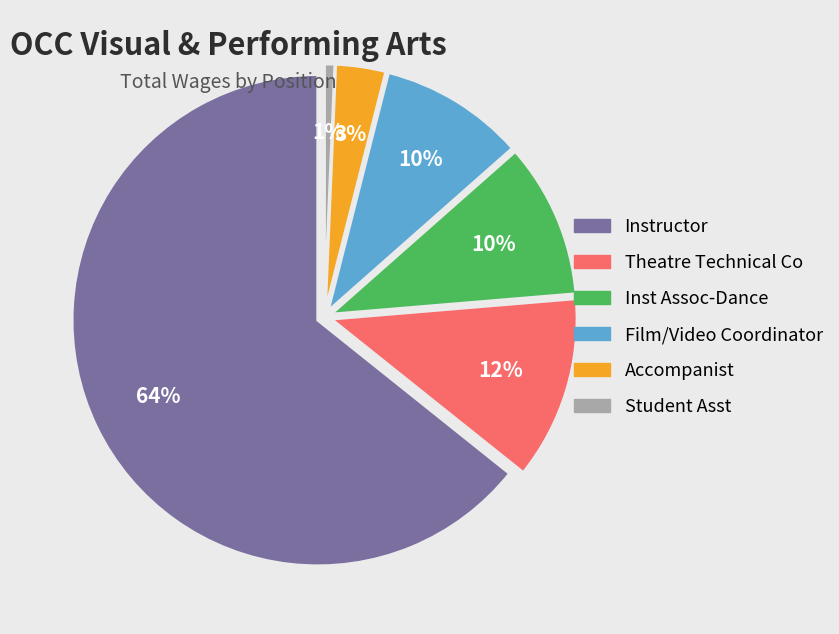

Is Film/Video Coordinator the majority of the pie?

No